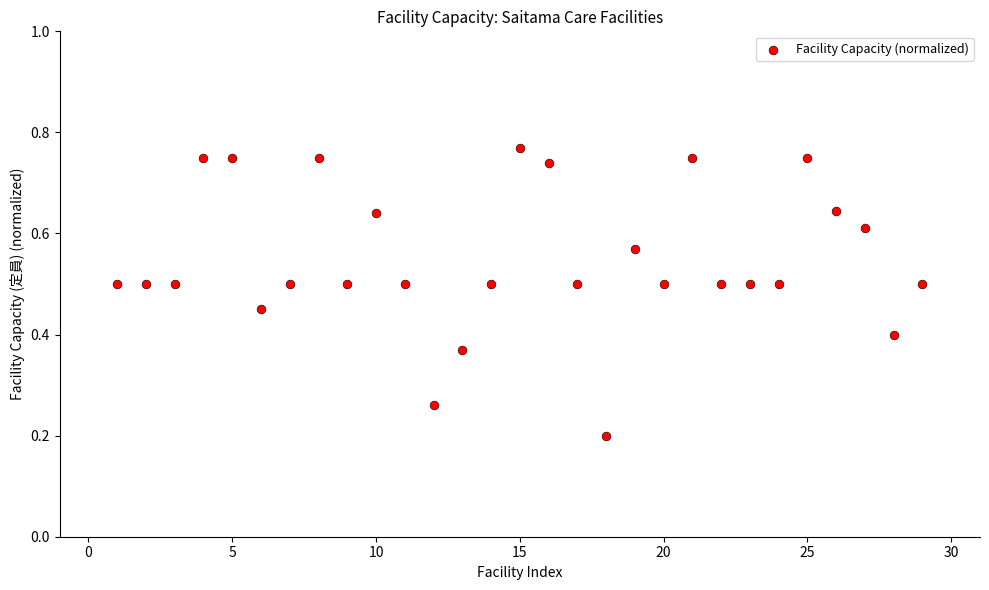

What is the range of X values (max minus min)?

28.0